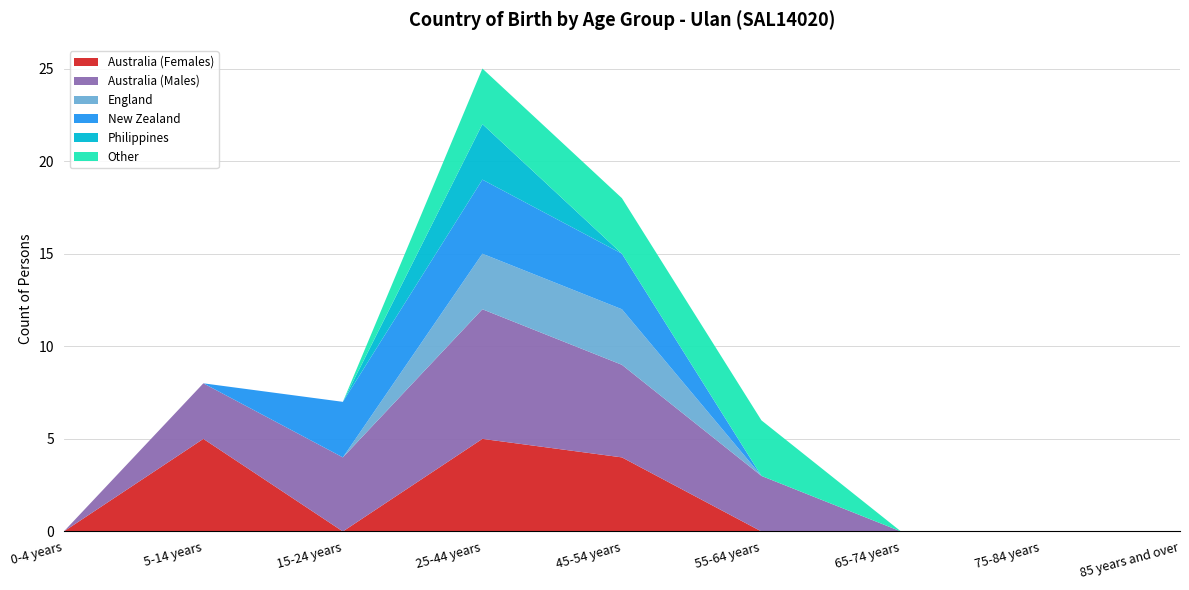

Reading right to left, what are all the values shown in this chart?

Australia (Females): 0	0	0	0	4	5	0	5	0
Australia (Males): 0	0	0	3	5	7	4	3	0
England: 0	0	0	0	3	3	0	0	0
New Zealand: 0	0	0	0	3	4	3	0	0
Philippines: 0	0	0	0	0	3	0	0	0
Other: 0	0	0	3	3	3	0	0	0